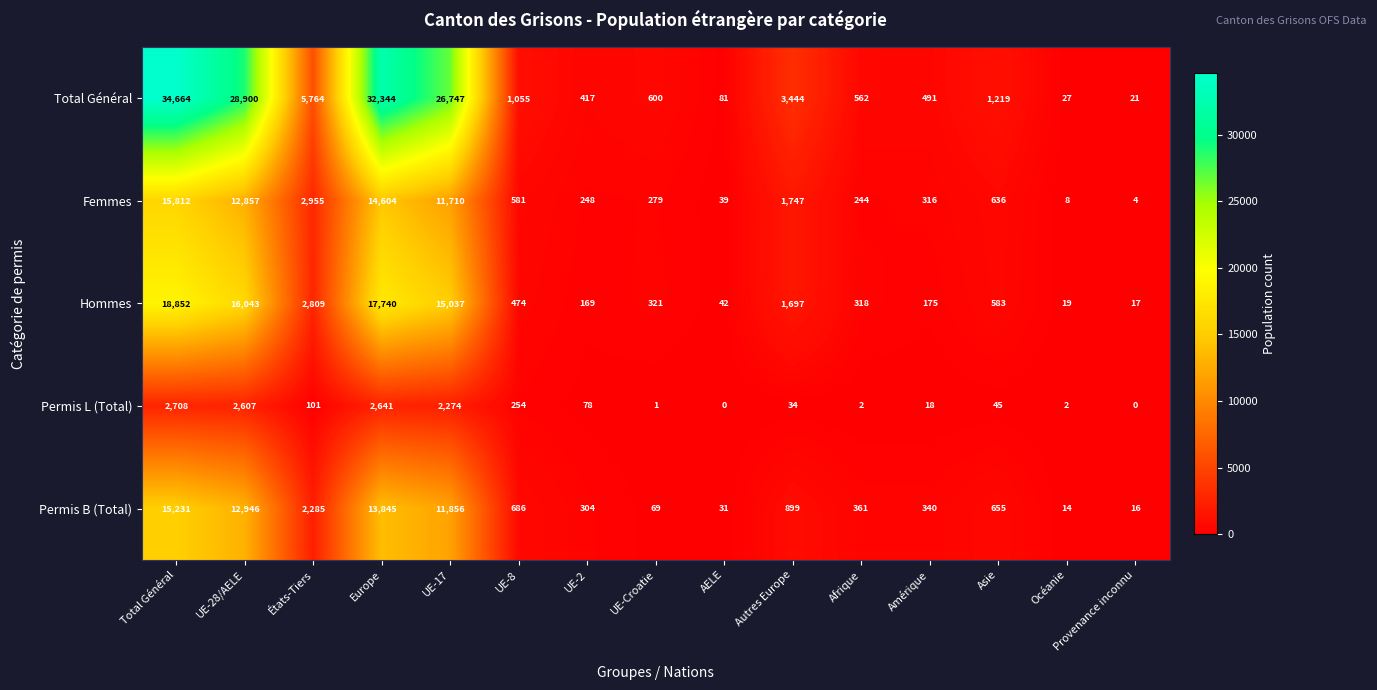

Between UE-Croatie and AELE, which series saw the biggest shift?

Total Général